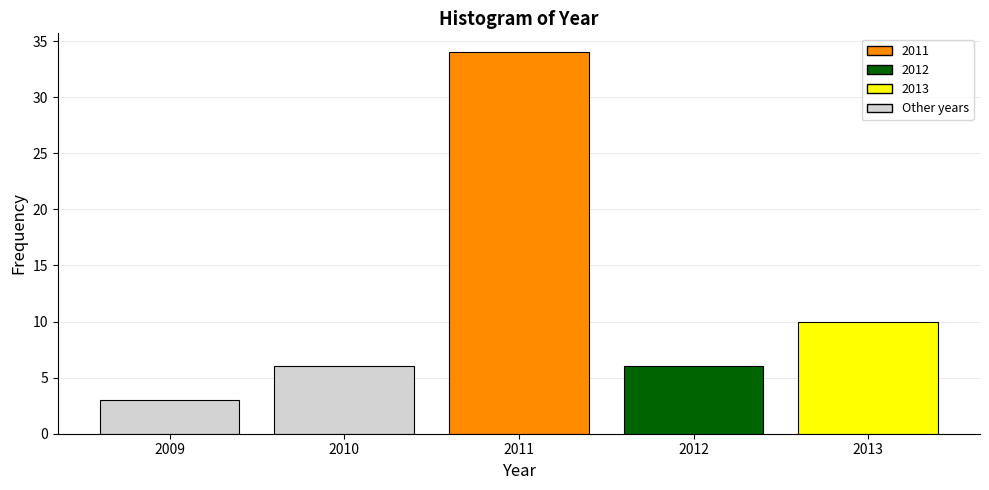

Reading right to left, transcribe all the data shown in this chart.

2013=10	2012=6	2011=34	2010=6	2009=3